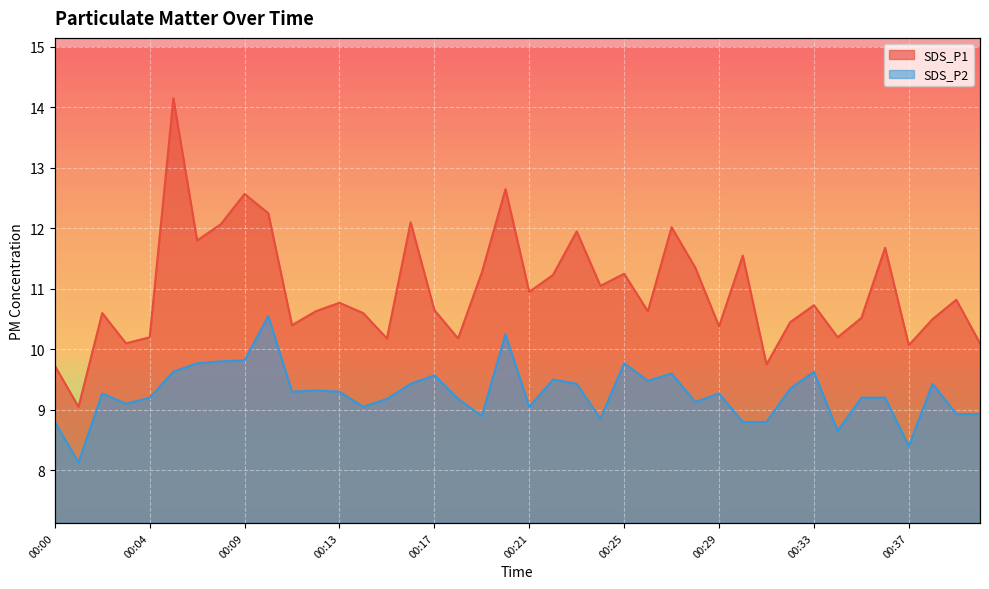

Which series has the largest range (max minus min)?

SDS_P1